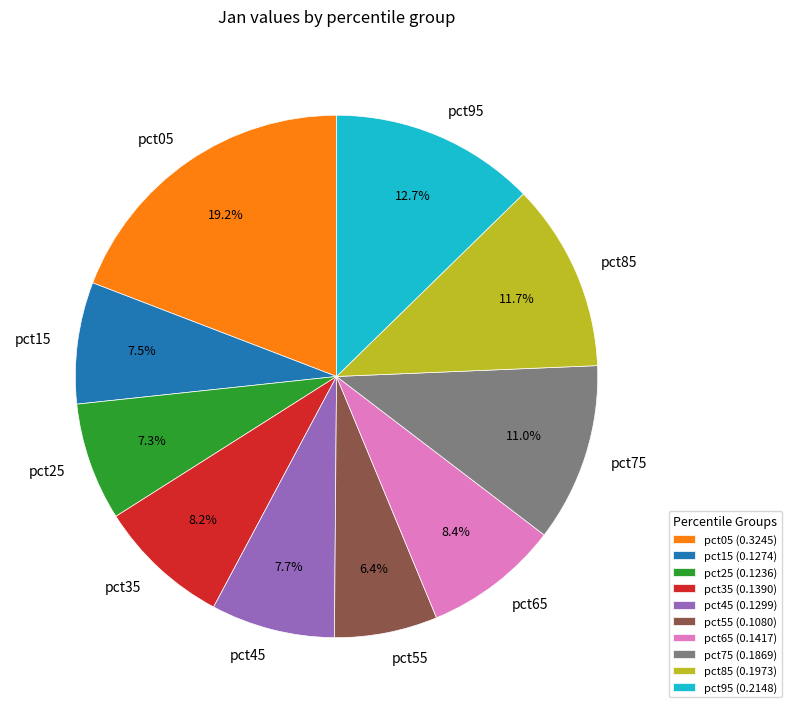

To the nearest percent, what is the difference between the largest and smallest slice percentages?

13%